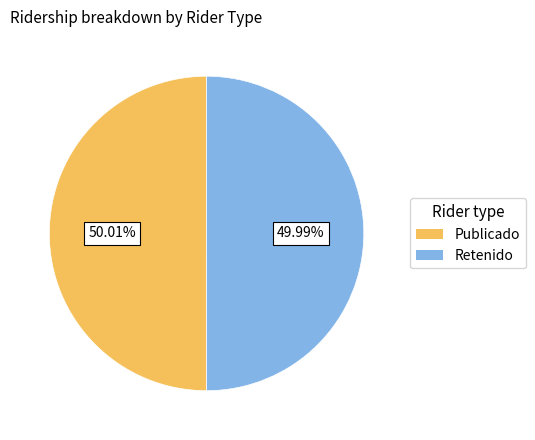

Is there any slice that represents more than half of the pie?

Yes